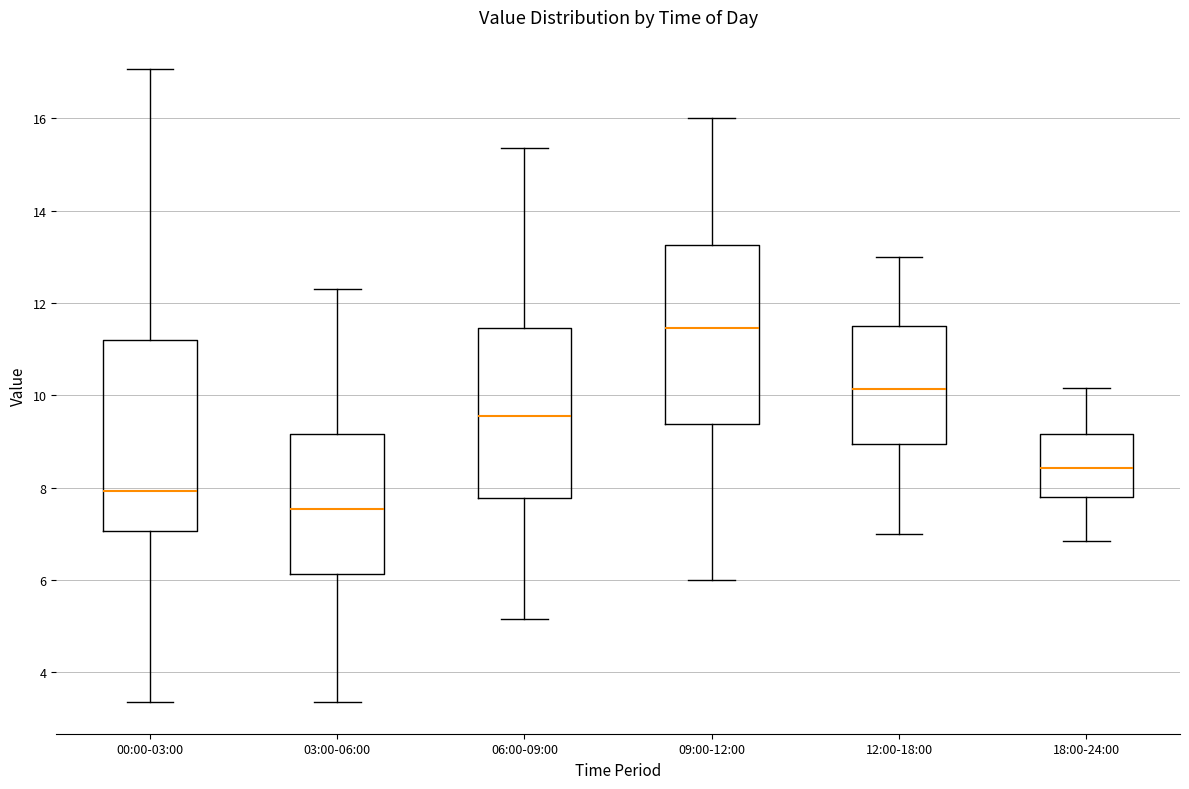

Reading left to right, read every box against the y-axis: the position of its median line, the range the box covers, and the ends of its whiskers. The values are not printed on the chart, so give them approximately, as read against the axis.

00:00-03:00: median 8.0, box 7.0 to 11.2, whiskers 3.4 to 17.0
03:00-06:00: median 7.6, box 6.2 to 9.2, whiskers 3.4 to 12.4
06:00-09:00: median 9.6, box 7.8 to 11.4, whiskers 5.2 to 15.4
09:00-12:00: median 11.4, box 9.4 to 13.2, whiskers 6.0 to 16.0
12:00-18:00: median 10.2, box 9.0 to 11.6, whiskers 7.0 to 13.0
18:00-24:00: median 8.4, box 7.8 to 9.2, whiskers 6.8 to 10.2